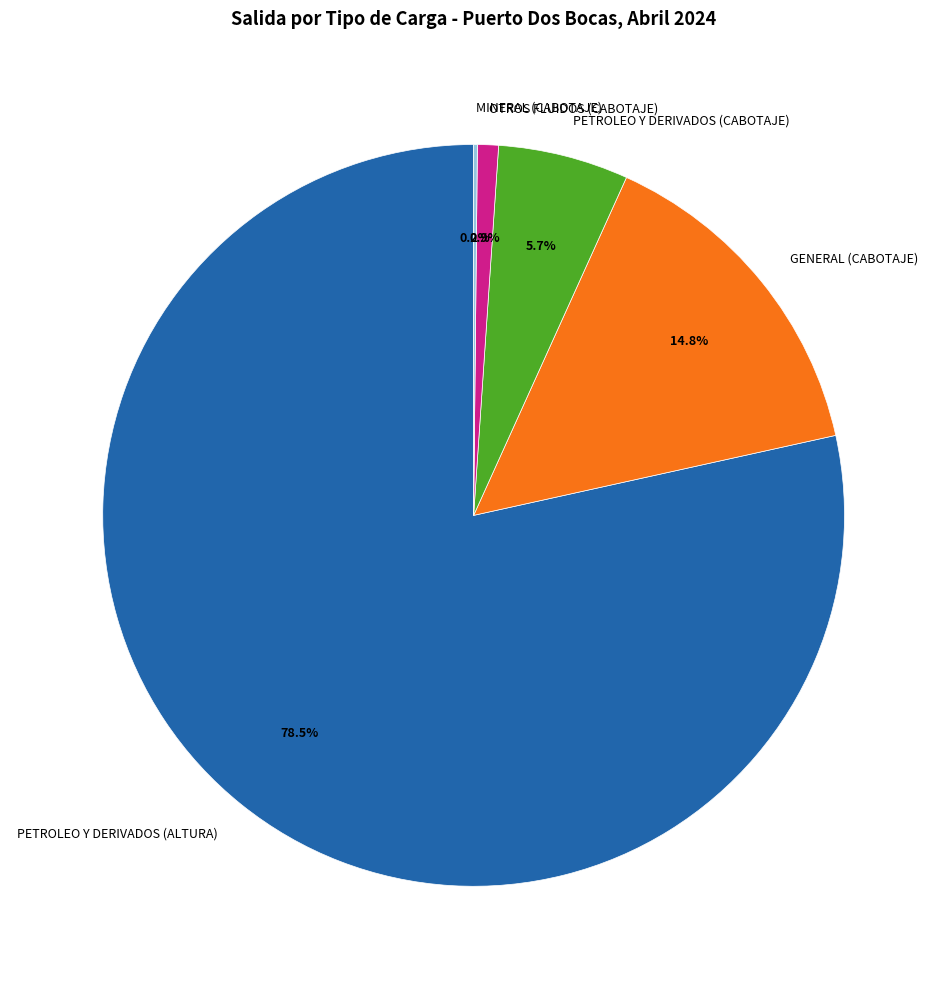

What percentage is NOT represented by PETROLEO Y DERIVADOS (CABOTAJE)?

94.3%